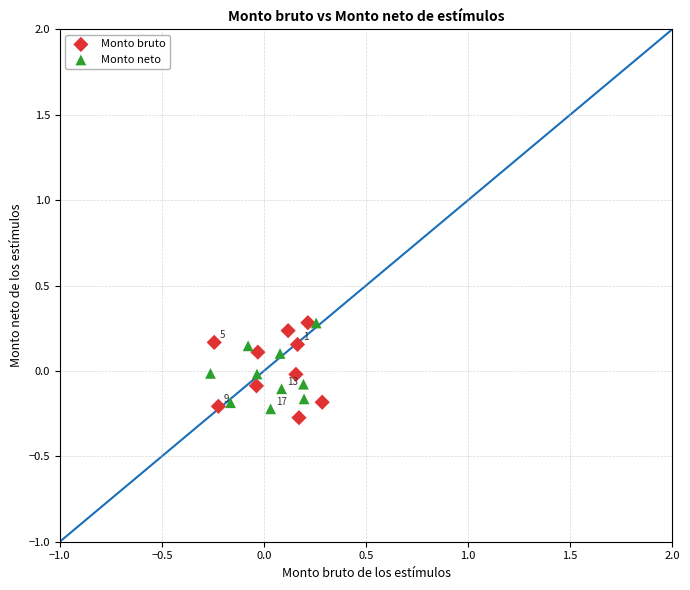

Which series has the largest Y range (max minus min)?

Monto bruto